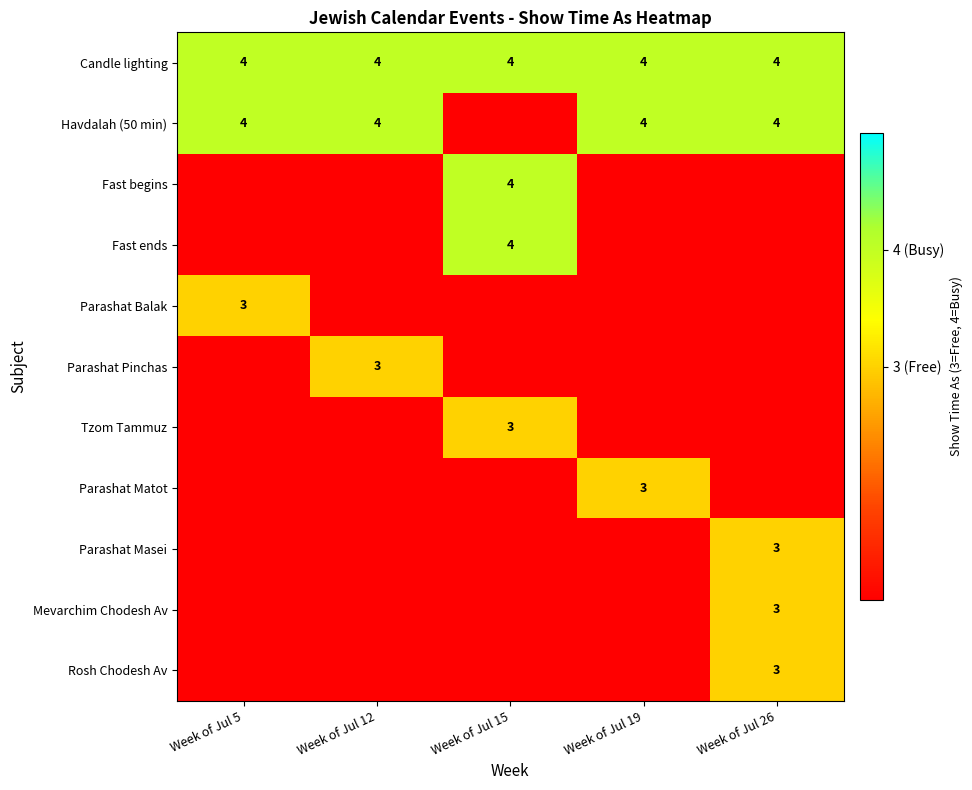

How many positive values does the Tzom Tammuz series have?

1